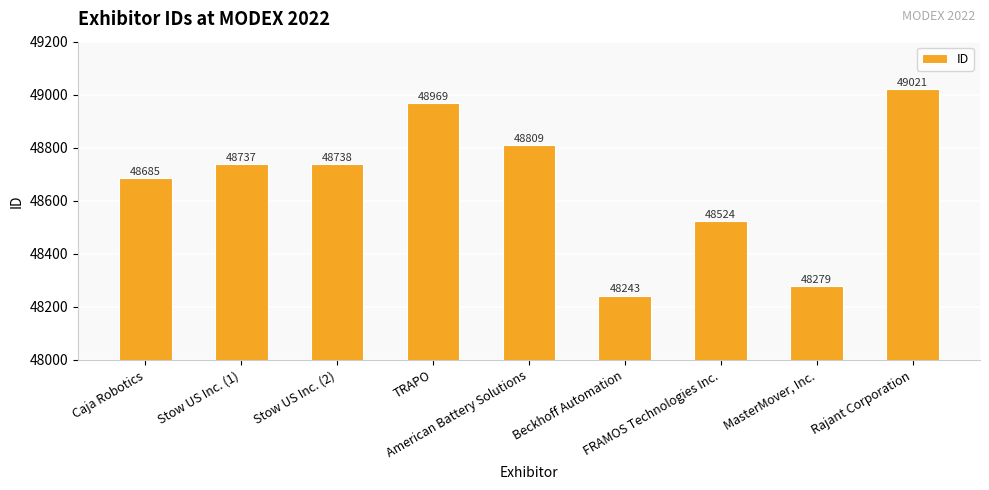

The chart shows a value of 48737 at Stow US Inc. (1). True or false?

True